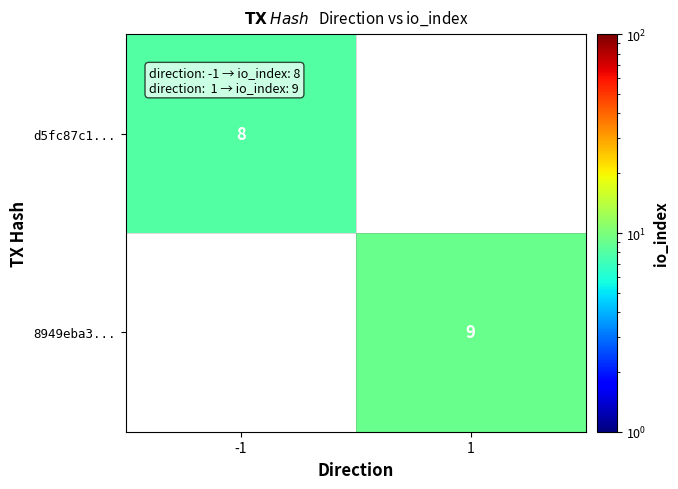

The value of 8949eba3... at 1 is 9. True or false?

True